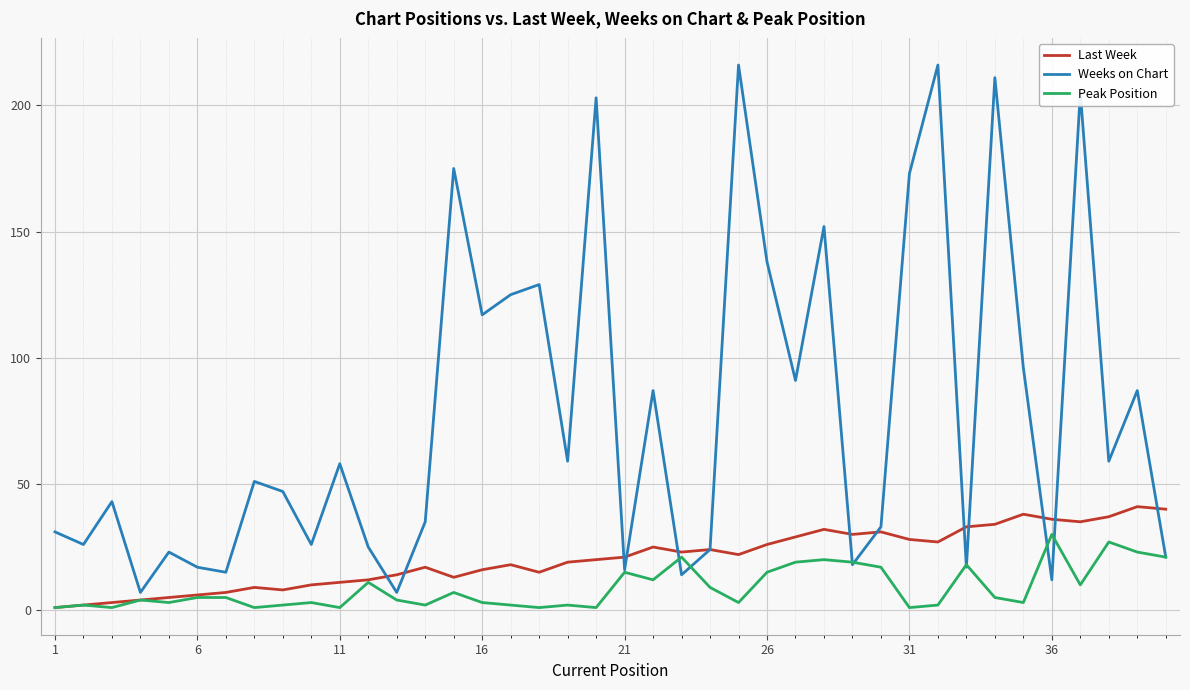

What is the maximum value for Last Week?

41